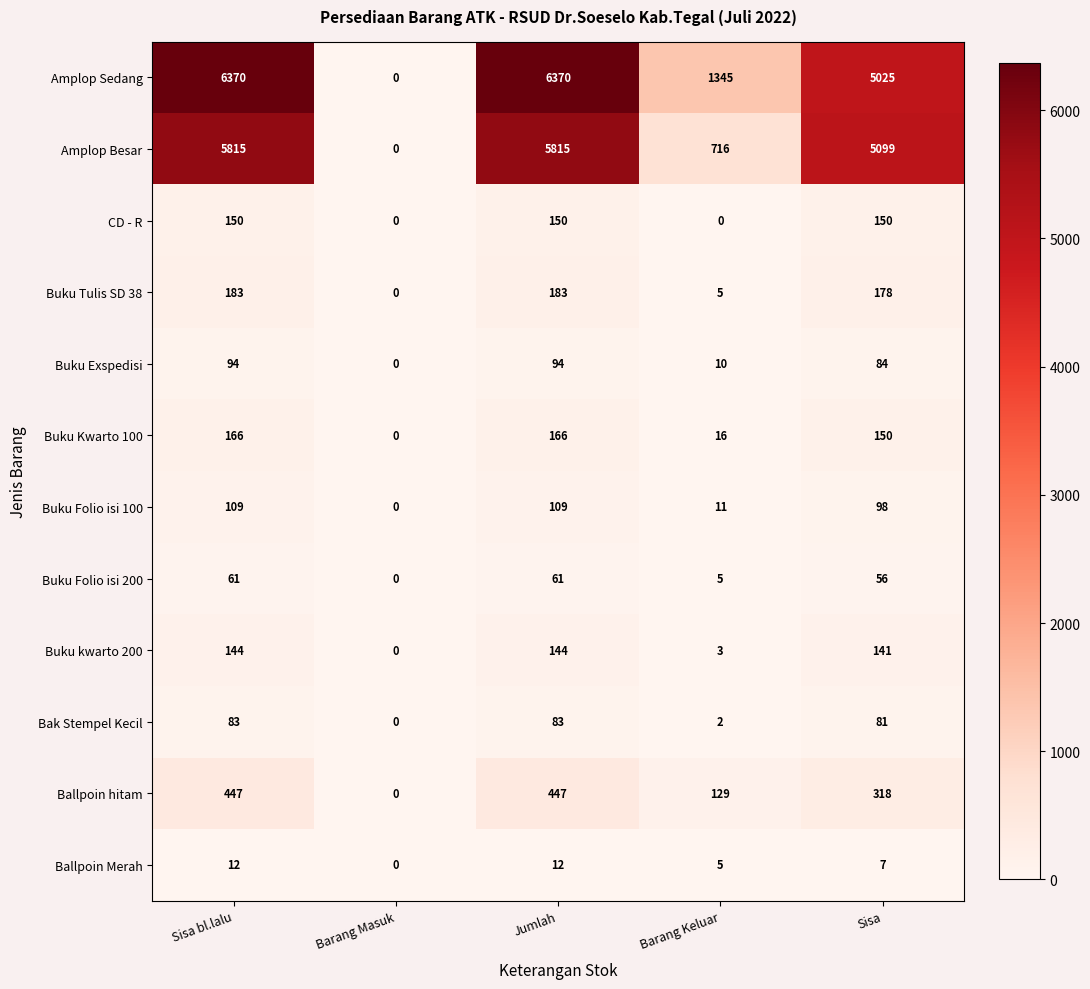

At how many categories does at least one series exceed 3647?

3